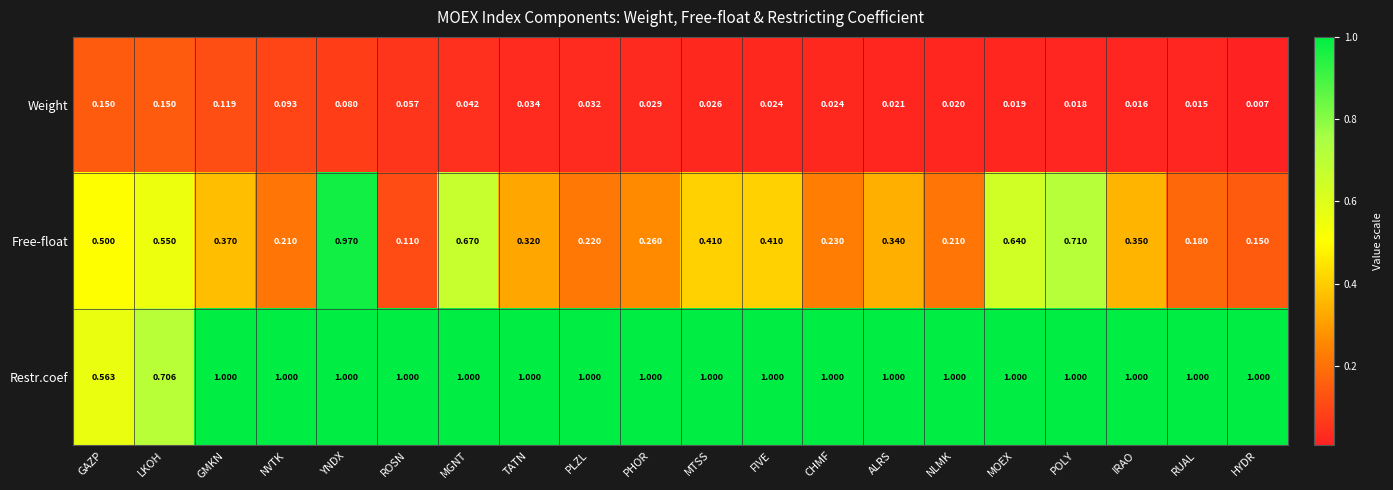

Which series has the widest spread of values?

Free-float